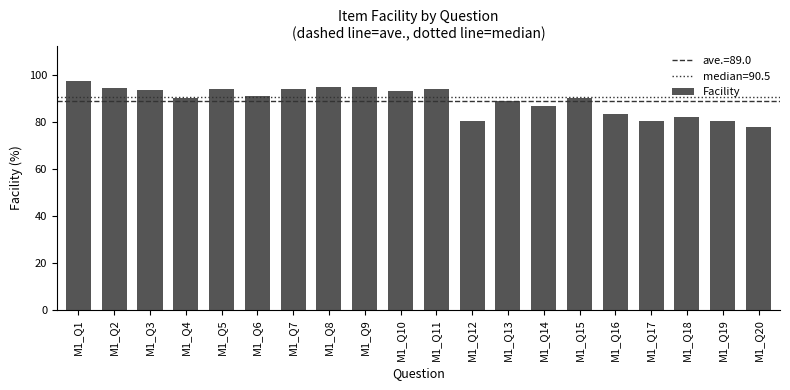

At which category does the chart reach its minimum across all series?

M1_Q20